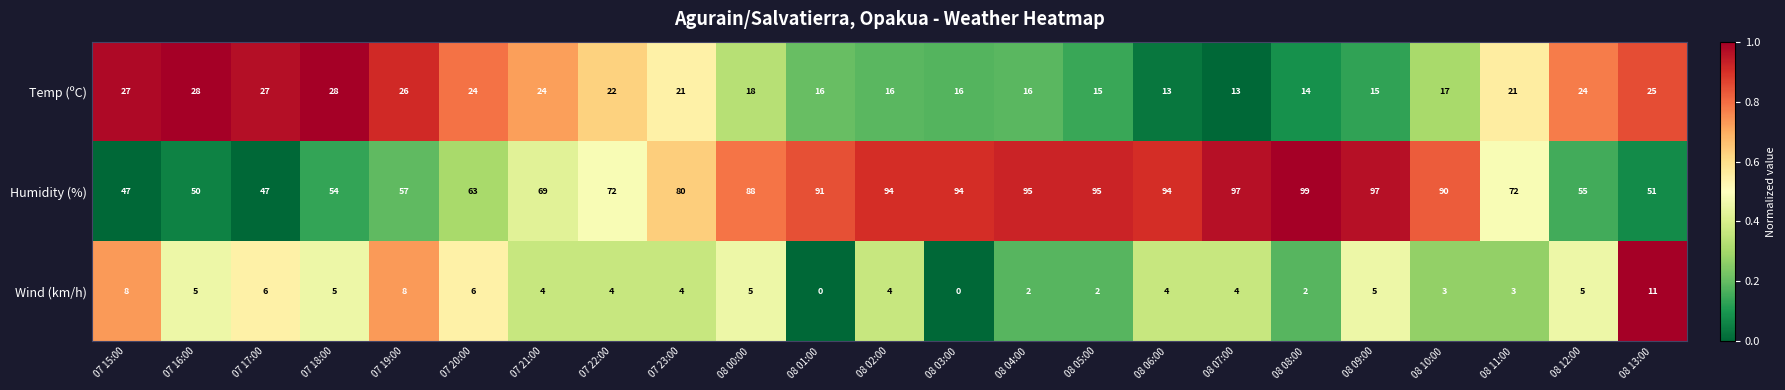

Rank the series by their maximum value, from highest to lowest.

Humidity (%), Temp (ºC), Wind (km/h)